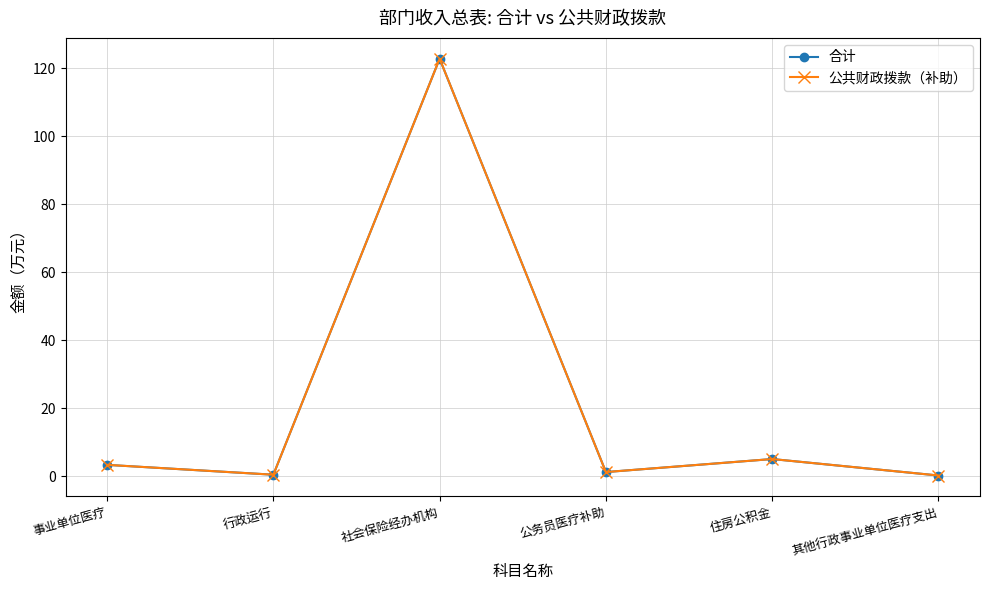

Does the chart have visible grid lines?

Yes